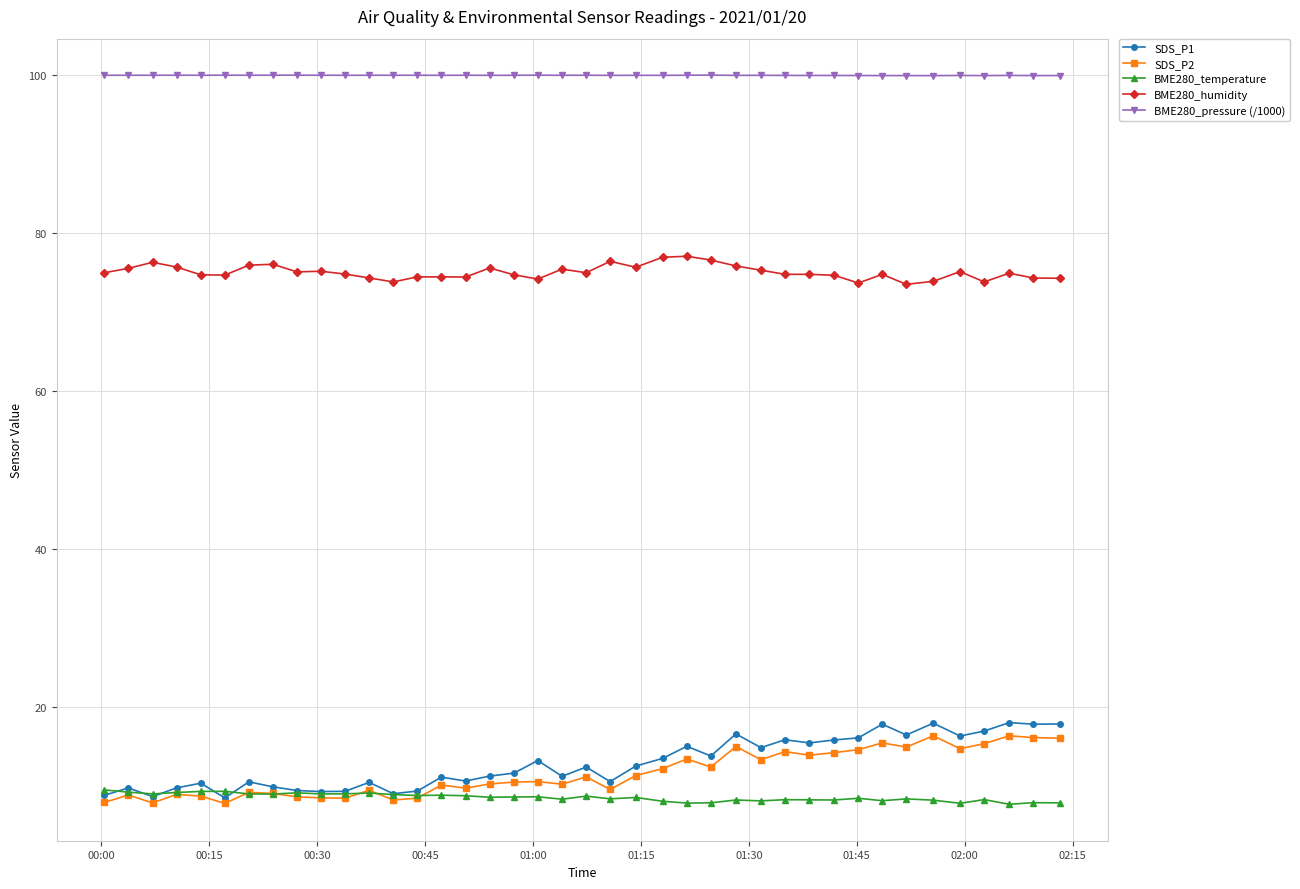

How many series are shown in this chart?

5